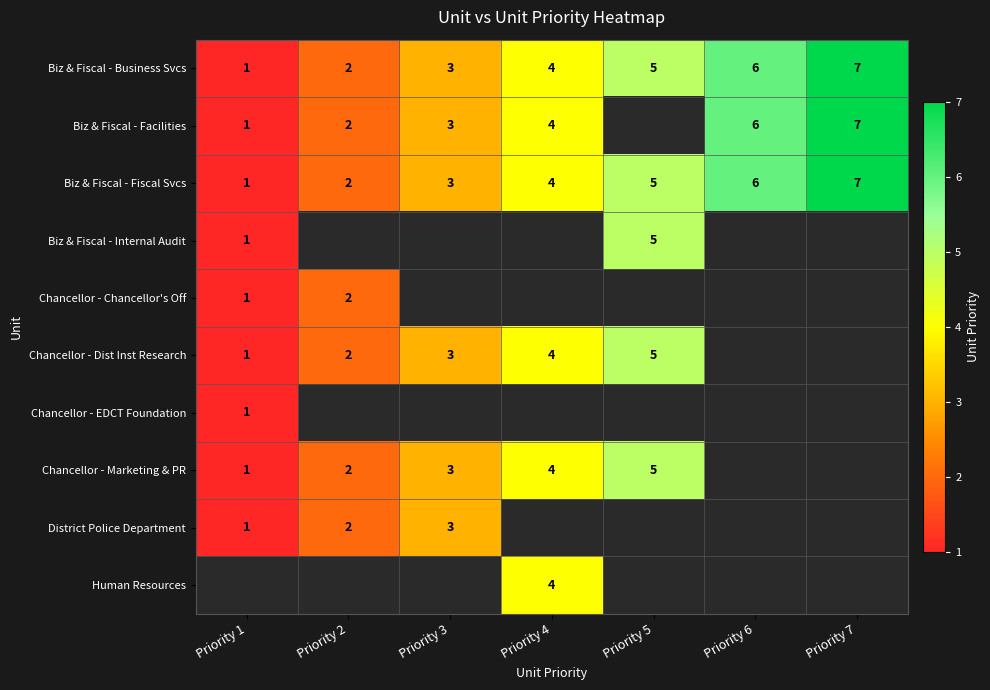

What is the sum of the Biz & Fiscal - Fiscal Svcs values at Priority 4 and Priority 7?

11